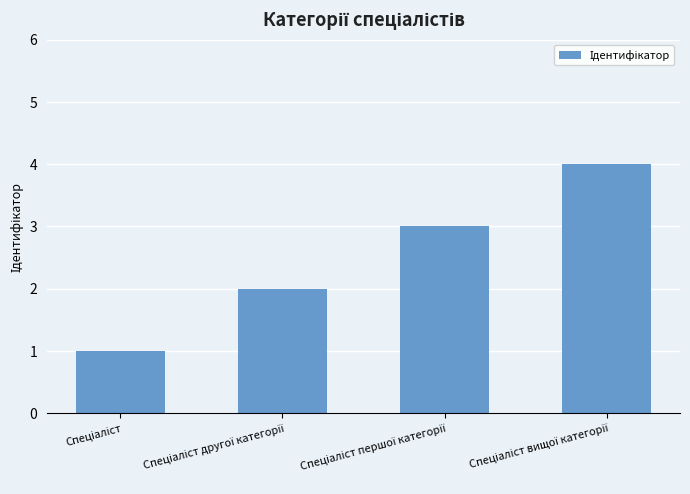

What is the difference between the maximum and minimum values?

3